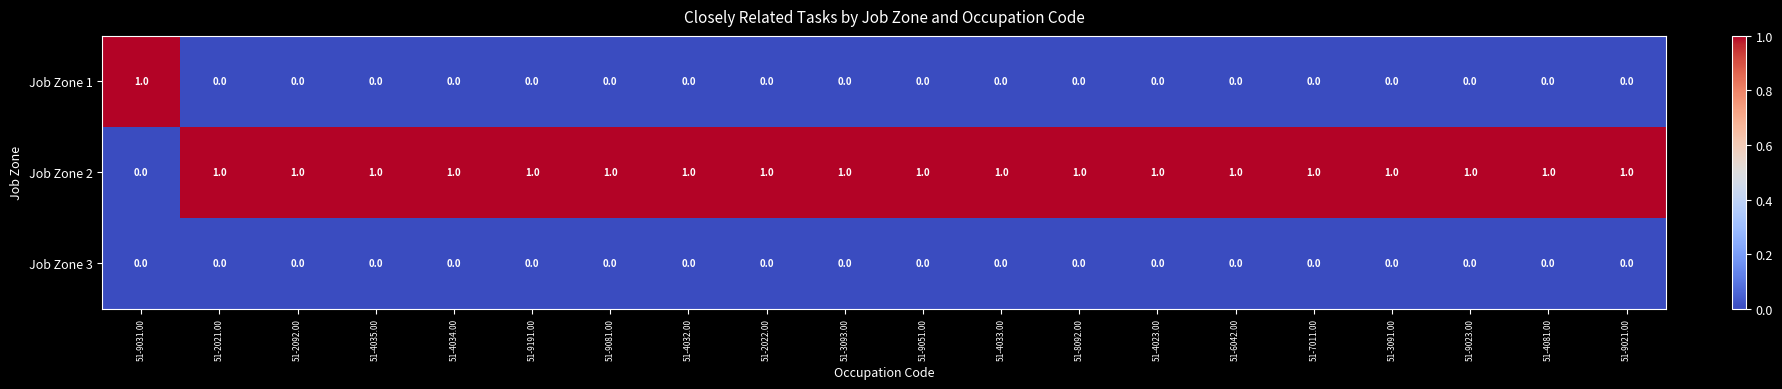

Is the value of Job Zone 2 at 51-2092.00 greater than the value of Job Zone 3 at 51-9023.00?

Yes